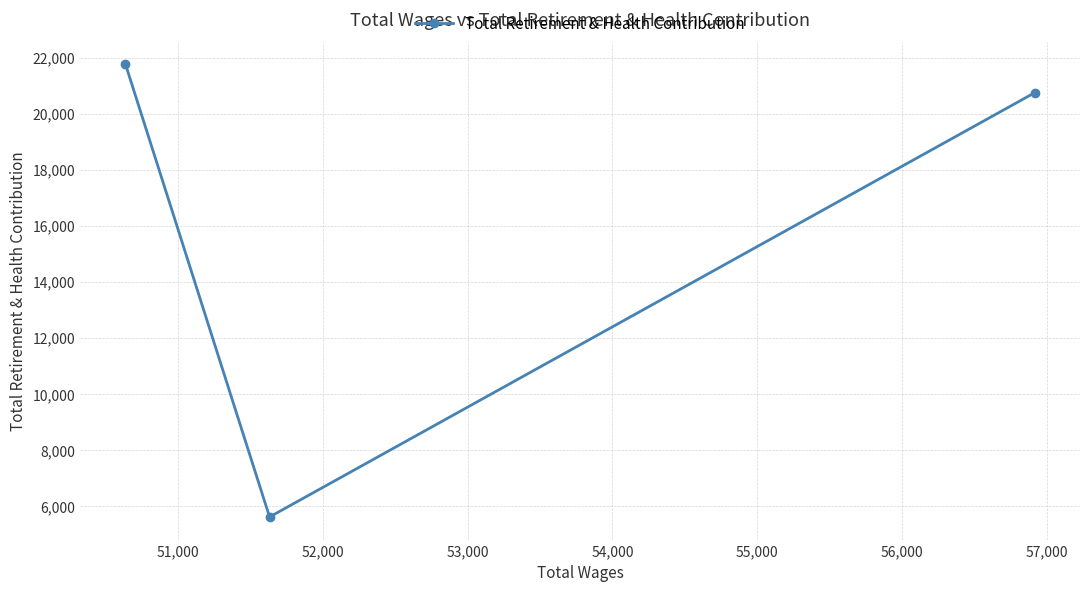

What is the difference between the maximum and second lowest values?

1017